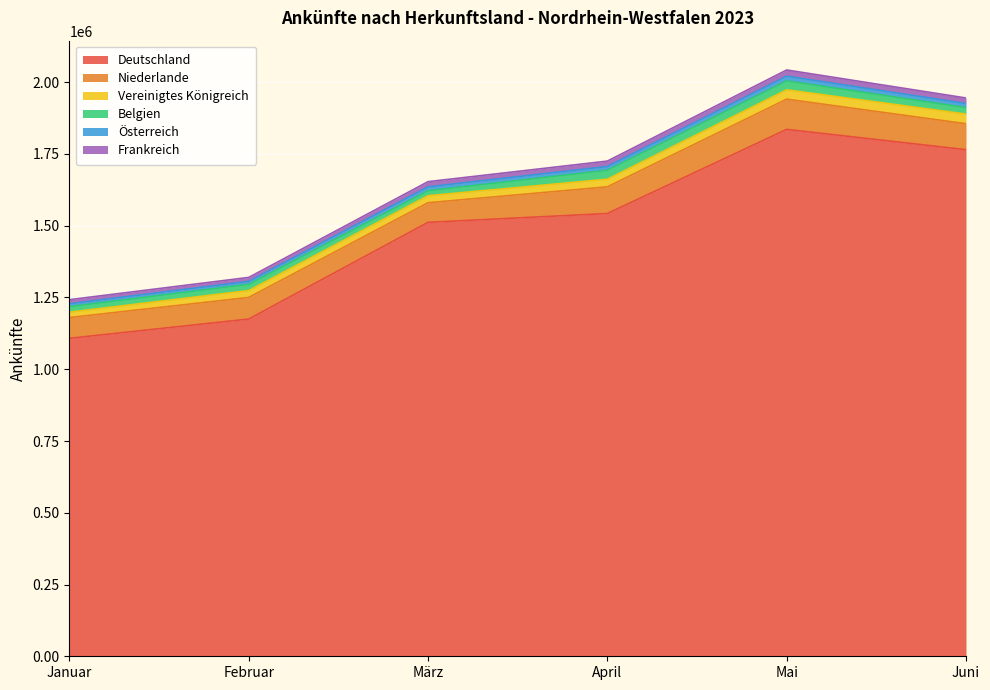

What is the average value of the Vereinigtes Königreich series?

26625